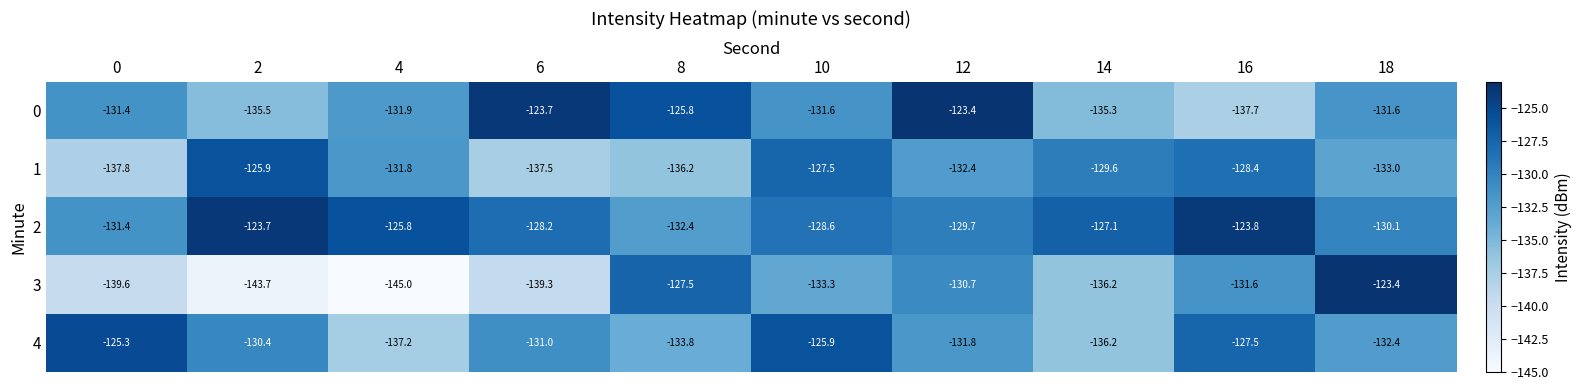

At 18, list the series in order from smallest to largest.

1, 4, 0, 2, 3